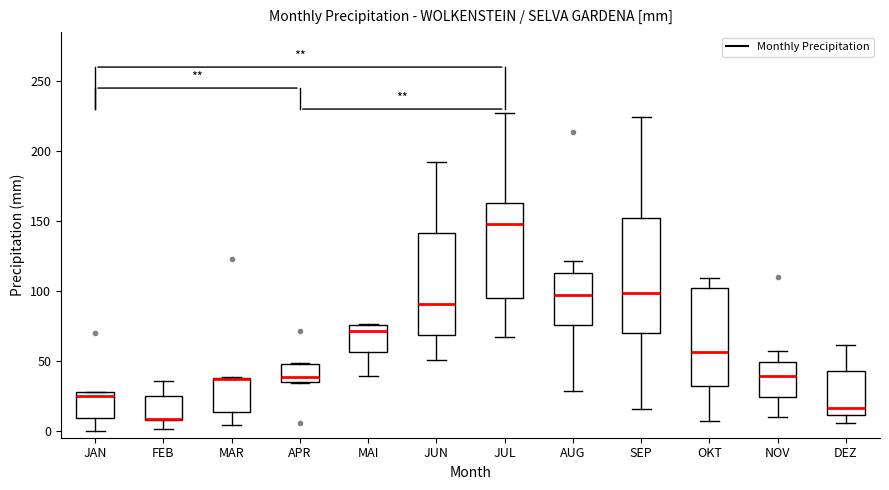

Reading left to right, transcribe this box plot: for each box, give where its median line is, the range the box spans, and where its two whiskers end, as read against the y-axis. The values are not printed on the chart, so give them approximately, as read against the axis.

JAN: median 25, box 10 to 30, whiskers 0 to 30
FEB: median 10 (drawn on the box's lower edge), box 10 to 25, whiskers 0 to 35
MAR: median 35 (drawn on the box's upper edge), box 15 to 40, whiskers 5 to 40
APR: median 40, box 35 to 50, whiskers 35 to 50
MAI: median 70, box 55 to 75, whiskers 40 to 75
JUN: median 90, box 70 to 140, whiskers 50 to 190
JUL: median 150, box 95 to 165, whiskers 65 to 225
AUG: median 95, box 75 to 115, whiskers 30 to 120
SEP: median 100, box 70 to 150, whiskers 15 to 225
OKT: median 55, box 30 to 100, whiskers 5 to 110
NOV: median 40, box 25 to 50, whiskers 10 to 55
DEZ: median 15, box 10 to 45, whiskers 5 to 60